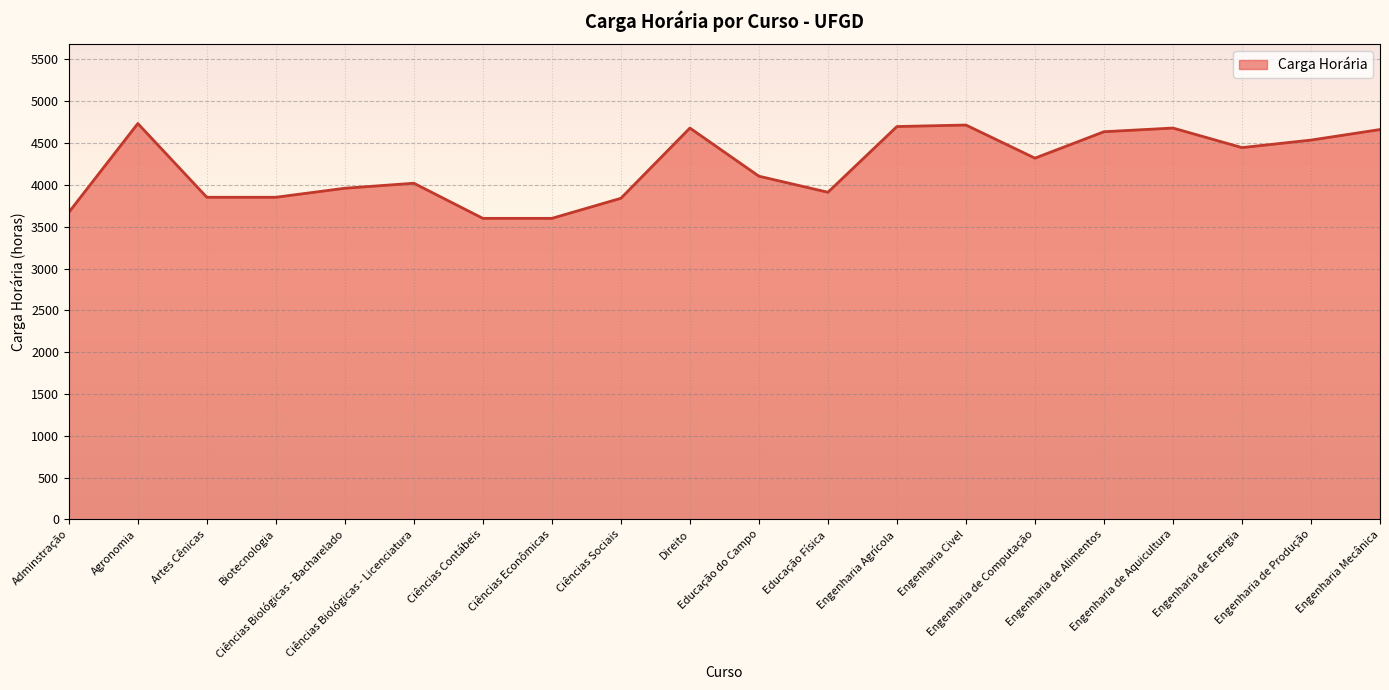

Does the chart display data point markers on the line(s)?

No